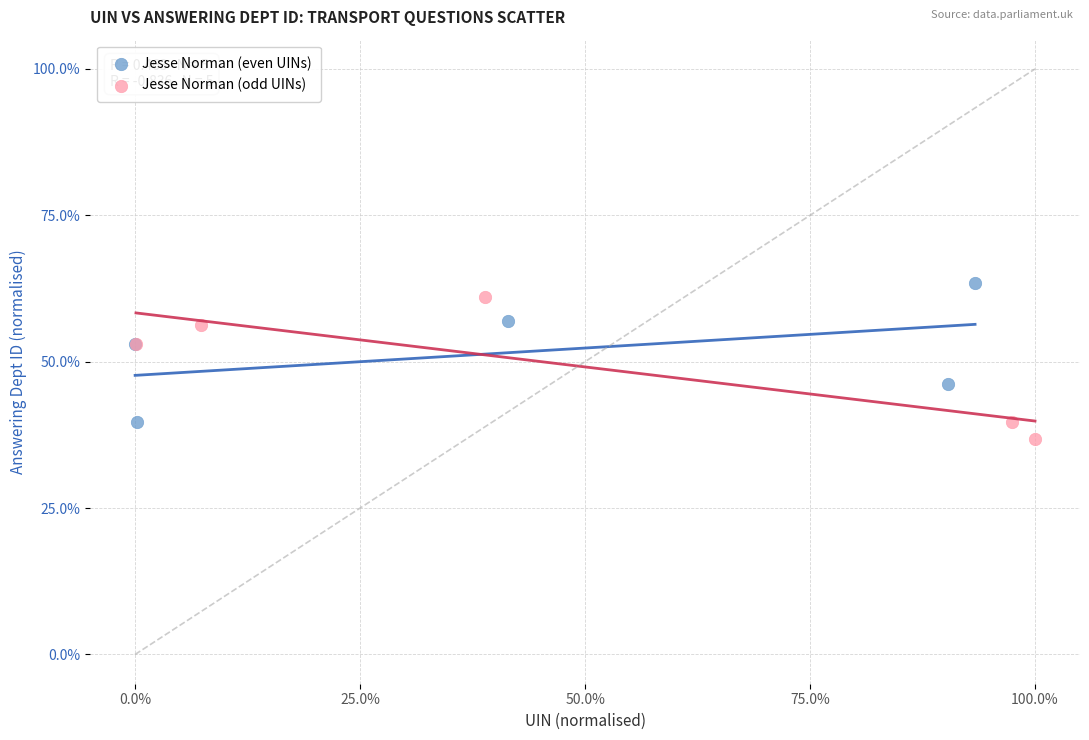

Which series contains the highest Y value?

Jesse Norman (even UINs)